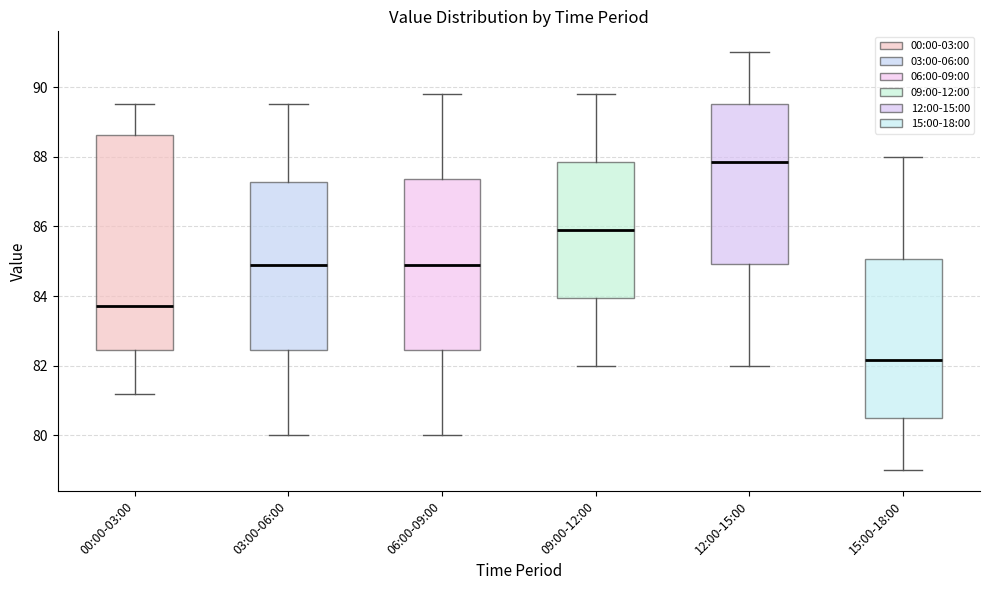

Reading left to right, read every box against the y-axis: the position of its median line, the range the box covers, and the ends of its whiskers. The values are not printed on the chart, so give them approximately, as read against the axis.

00:00-03:00: median 83.8, box 82.4 to 88.6, whiskers 81.2 to 89.6
03:00-06:00: median 85.0, box 82.4 to 87.2, whiskers 80.0 to 89.6
06:00-09:00: median 85.0, box 82.4 to 87.4, whiskers 80.0 to 89.8
09:00-12:00: median 86.0, box 84.0 to 87.8, whiskers 82.0 to 89.8
12:00-15:00: median 87.8, box 85.0 to 89.6, whiskers 82.0 to 91.0
15:00-18:00: median 82.2, box 80.6 to 85.0, whiskers 79.0 to 88.0